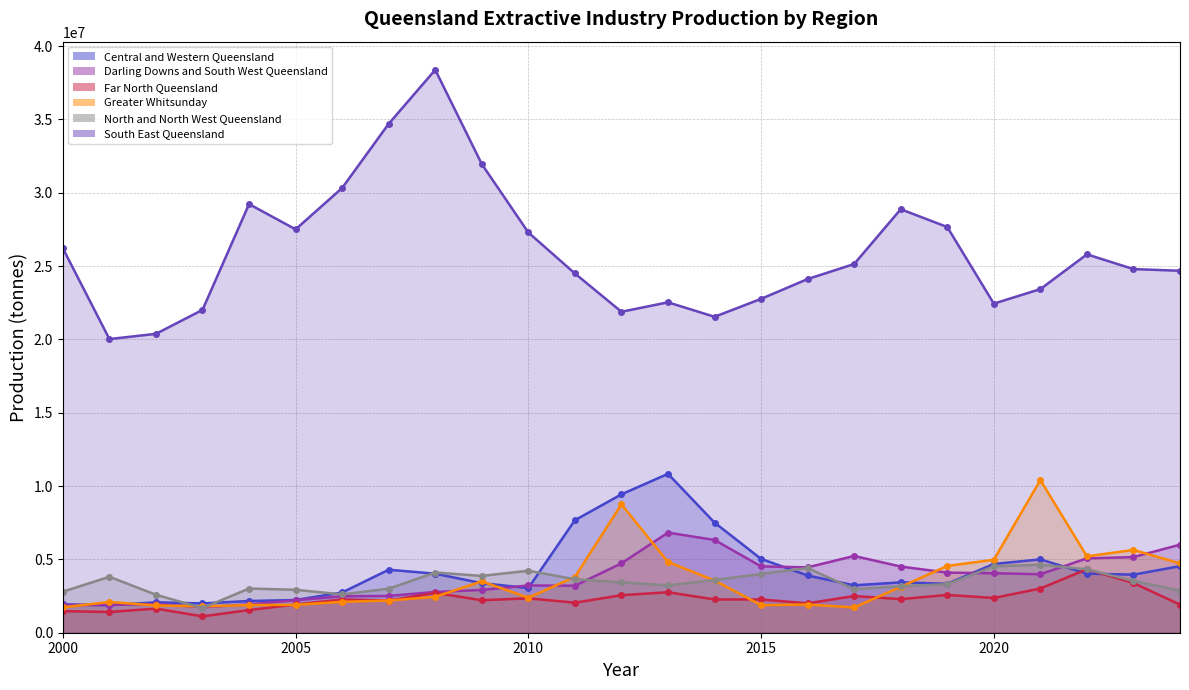

Reading left to right, what are all the values shown in this chart?

Central and Western Queensland: 1936227	1872531	2075321	1997645	2163028	2229470	2743664	4295165	4025353	3378765	3047383	7671098	9435475	10833890	7507901	5033586	3901789	3231983	3433794	3336168	4689517	4999206	4029008	3960035	4539414
Darling Downs and South West Queensland: 1877642	1895456	1958845	1741409	1930748	2214069	2486710	2508721	2781584	2916527	3224439	3205185	4729180	6825733	6324537	4523550	4458430	5233155	4513218	4098412	4055307	3988712	5070865	5157402	6003457
Far North Queensland: 1472650	1414796	1644174	1113984	1543330	1928078	2262318	2190774	2718063	2214691	2346479	2047842	2557852	2760915	2268498	2269871	2001560	2504575	2288212	2577733	2369300	3015229	4328184	3386564	1917259
Greater Whitsunday: 1729849	2096831	1861439	1797405	1883436	1901956	2108756	2195447	2449227	3503721	2387616	3805724	8755533	4824590	3563196	1880366	1923689	1720963	3127363	4555532	4974248	10408406	5208549	5644593	4728166
North and North West Queensland: 2800136	3814262	2590618	1681351	3014545	2927532	2613318	3001956	4105131	3874570	4227727	3646329	3435779	3226582	3599260	4006669	4409712	2971435	3171105	3310044	4526802	4637638	4327070	3528495	2872711
South East Queensland: 26210514	20022894	20379136	22013499	29227086	27504213	30325053	34702082	38381639	31954807	27290516	24496727	21883686	22529584	21542493	22764502	24114659	25141345	28877355	27661973	22440058	23429202	25798940	24794180	24680569